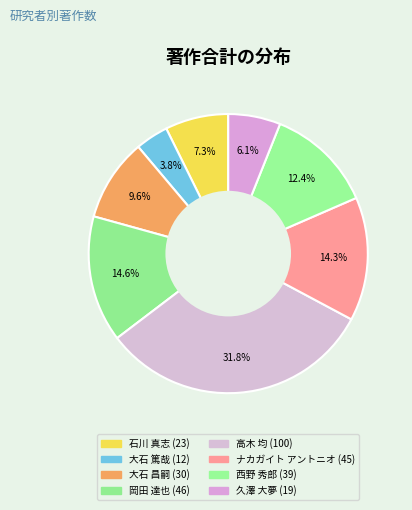

What is the largest slice in the pie chart?

高木 均